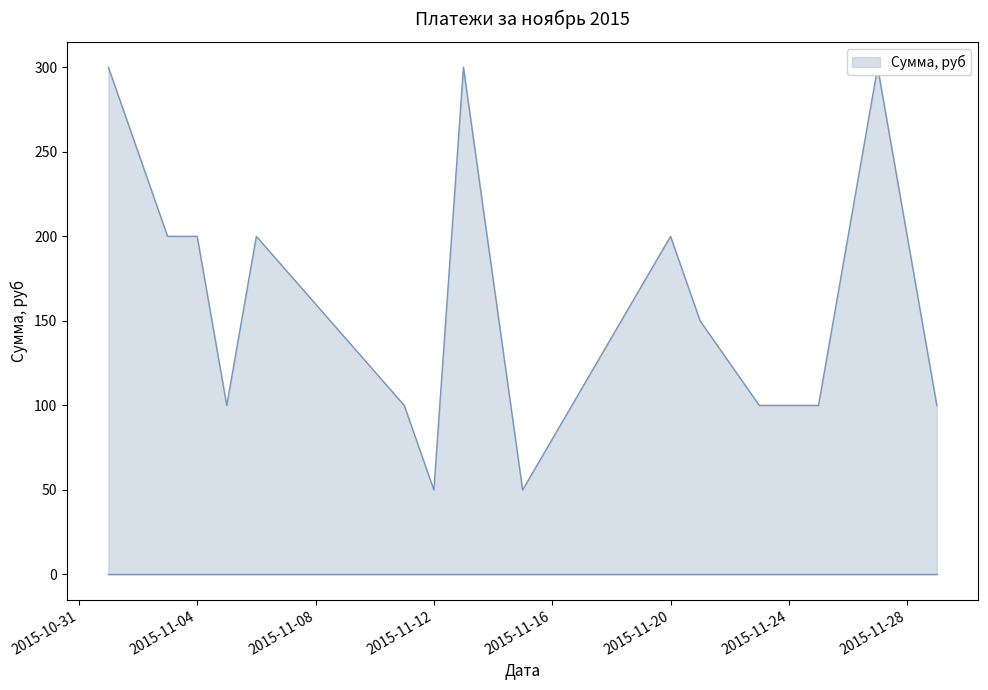

How many lines are shown in the chart?

1